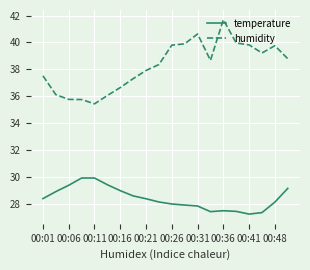

What is the difference between the maximum and minimum values in the temperature series?

2.7